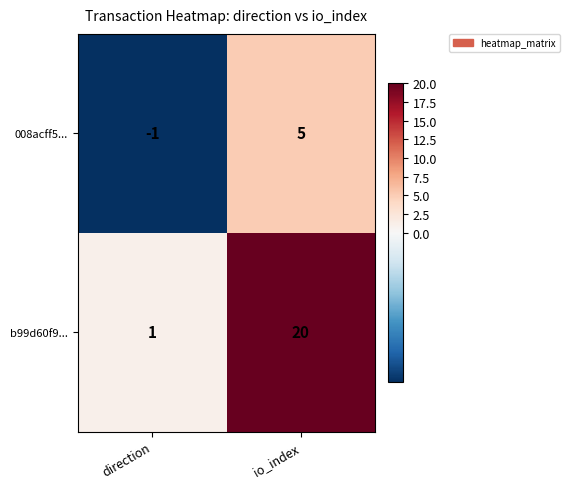

Rank the series by their average value, from highest to lowest.

b99d60f9..., 008acff5...